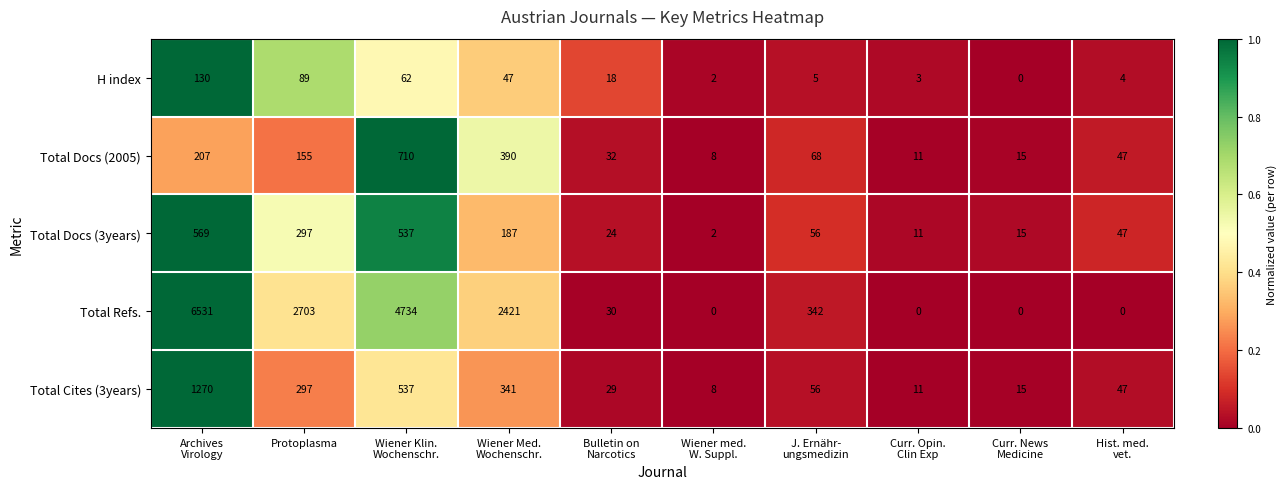

Rank the series by their maximum value, from highest to lowest.

Total Refs., Total Cites (3years), Total Docs (2005), Total Docs (3years), H index